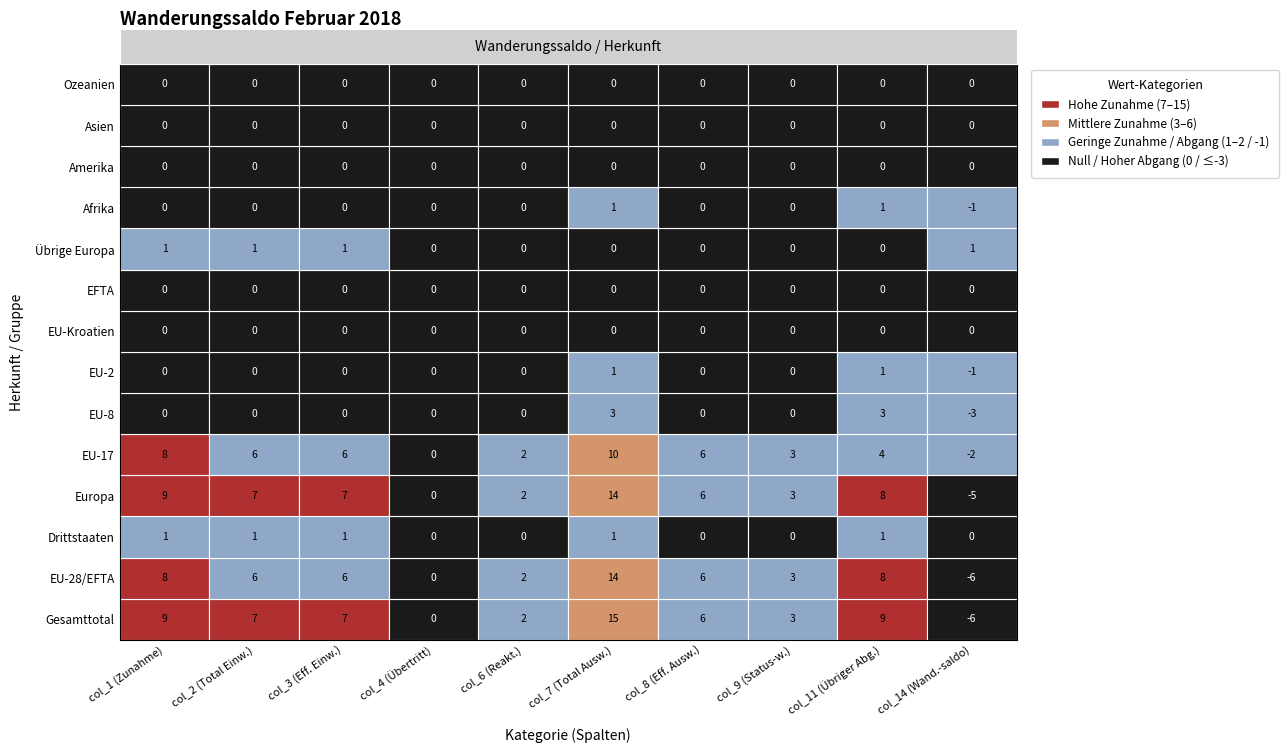

What is the greatest value displayed?

15